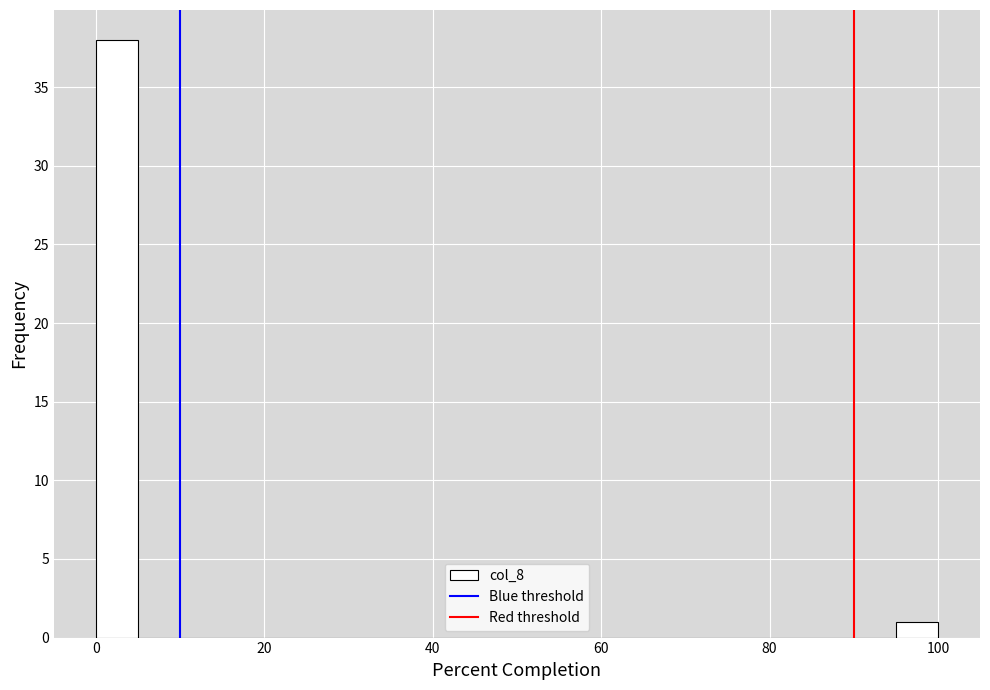

Read against the x-axis, roughly where is the centre of the tallest bar?

2